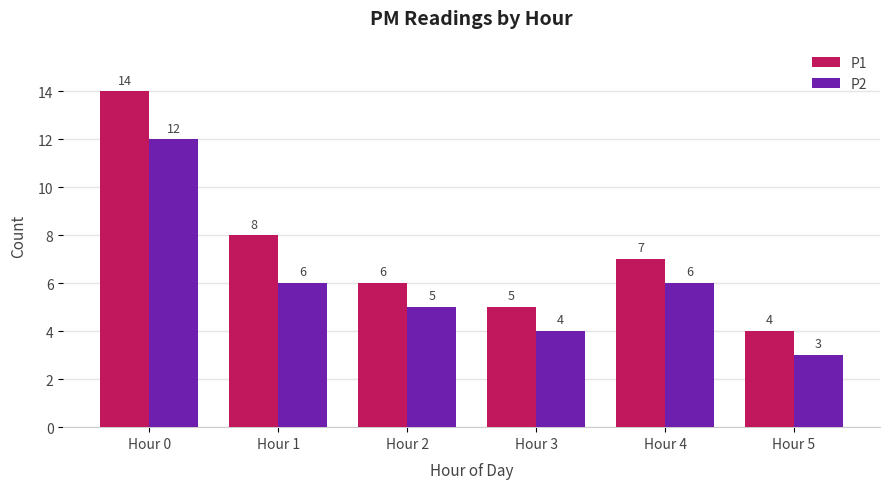

At Hour 1, list the series in order from largest to smallest.

P1, P2